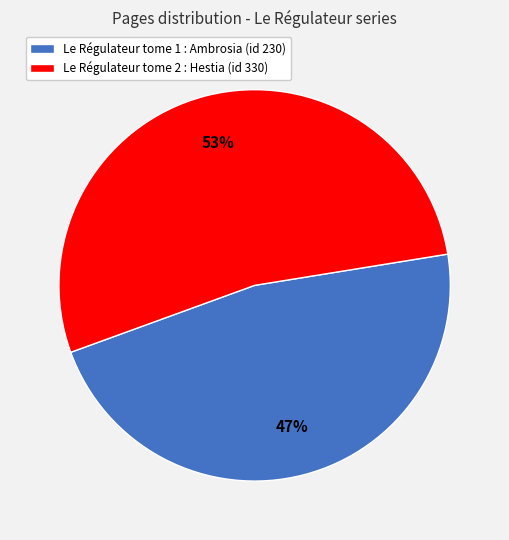

Which slice represents more than half of the pie?

Le Régulateur tome 2 : Hestia (id 330)